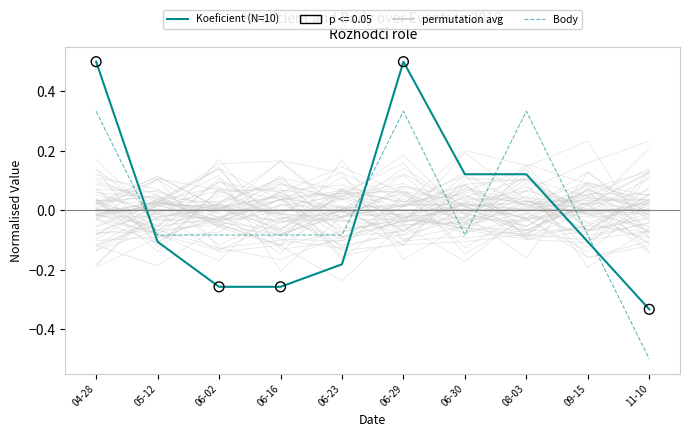

Which series has the largest total across all categories?

permutation avg